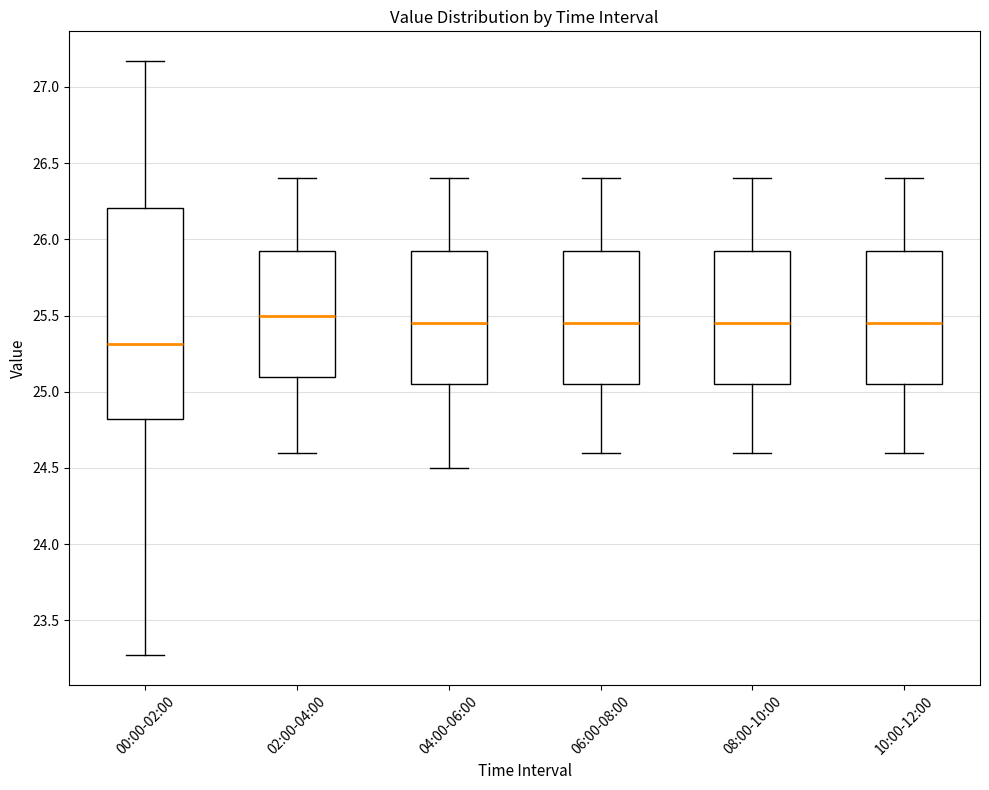

Which box's median line is the lowest?

00:00-02:00